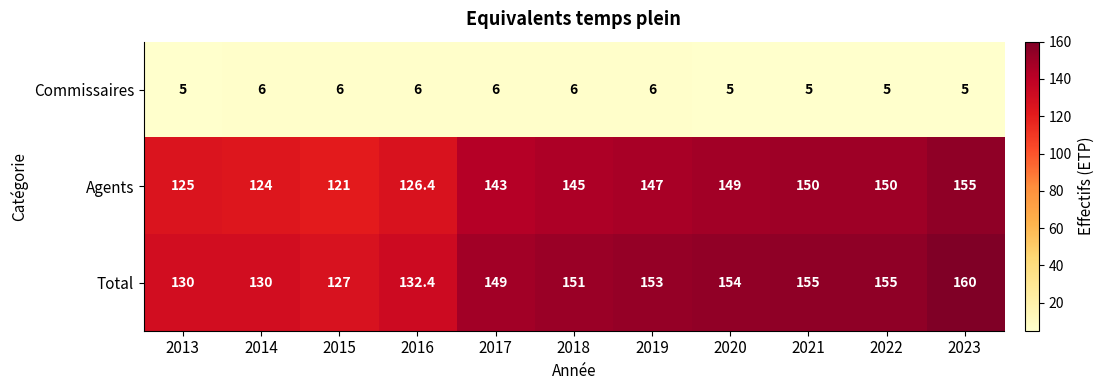

List the series in order of their peak value, highest first.

Total, Agents, Commissaires